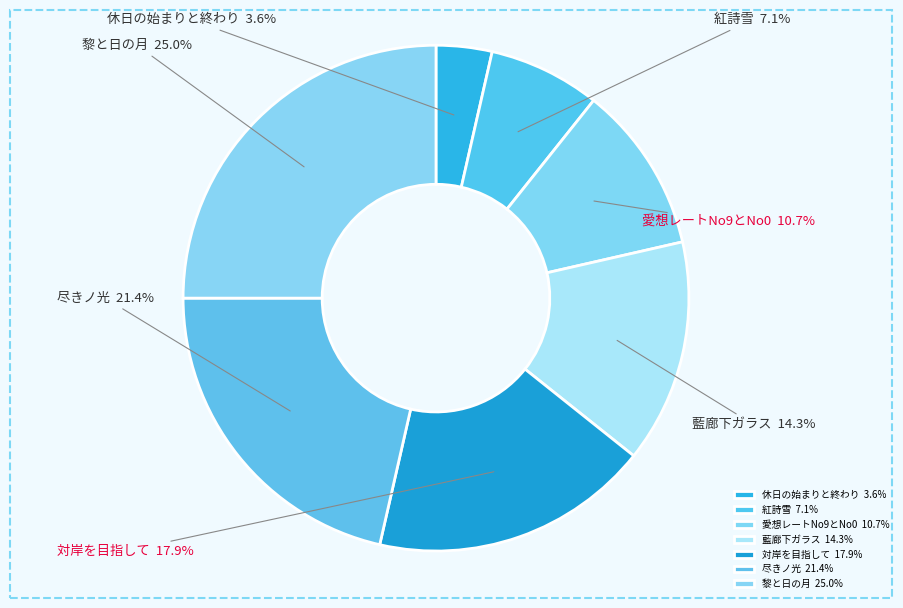

Which slice is the largest?

黎と日の月